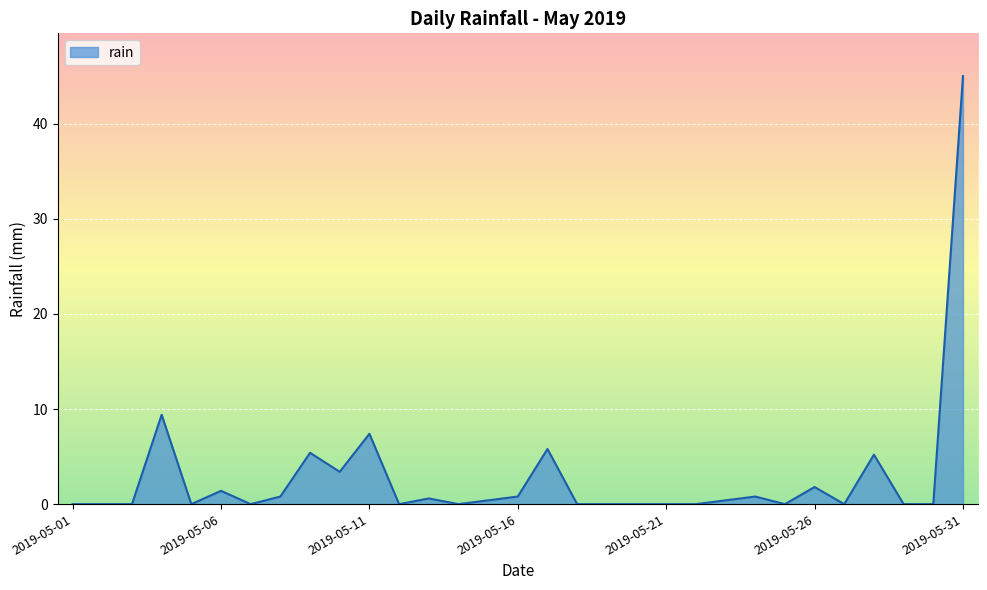

What is the greatest value displayed?

45.0